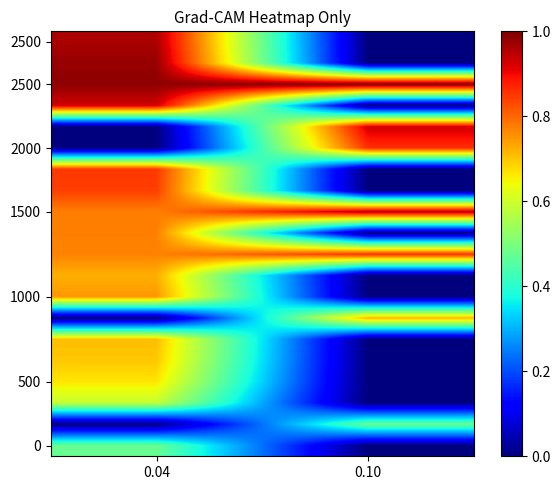

What is the maximum value shown in the chart?

1.0